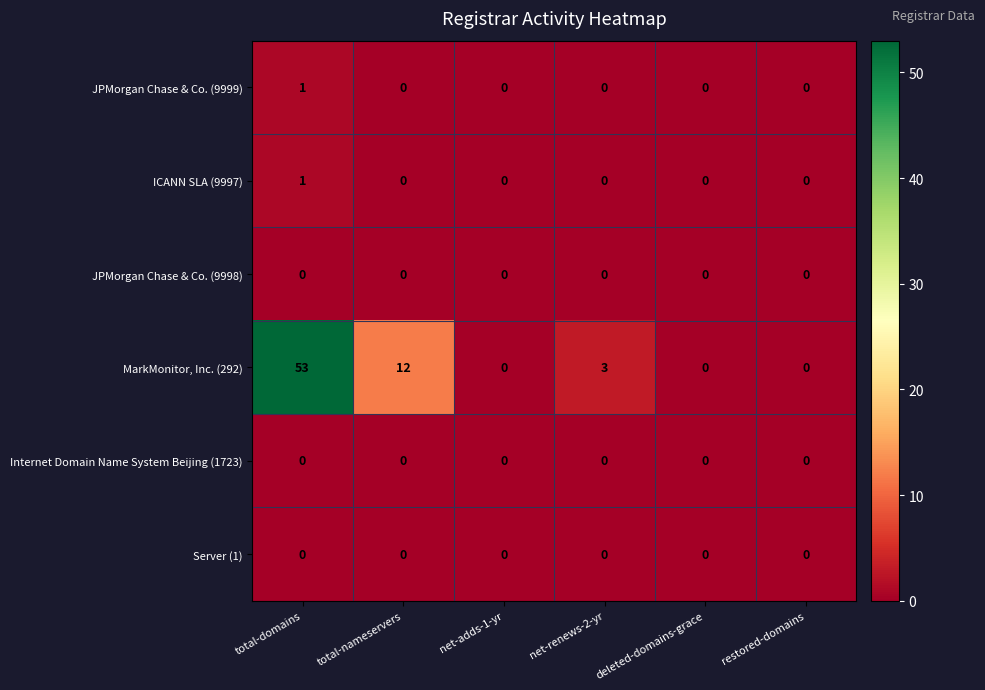

The value of ICANN SLA (9997) at deleted-domains-grace is -1. True or false?

False